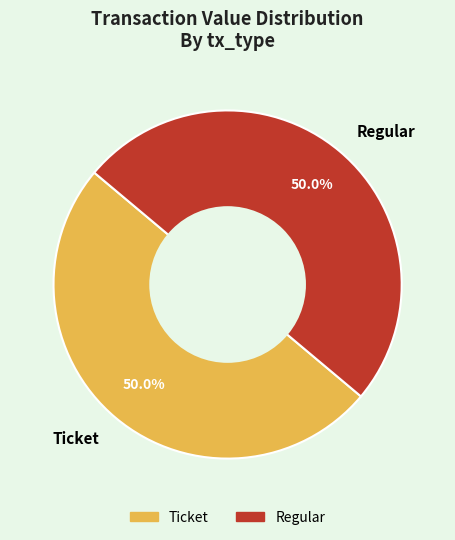

How many slices are in this pie chart?

2